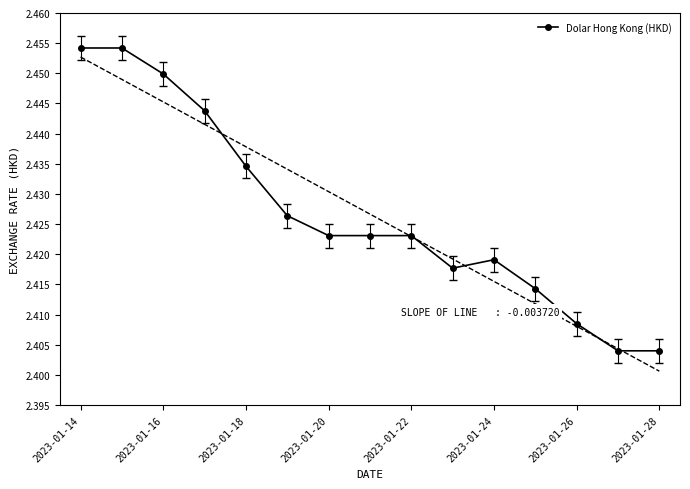

Which label corresponds to the largest value in the chart?

2023-01-14